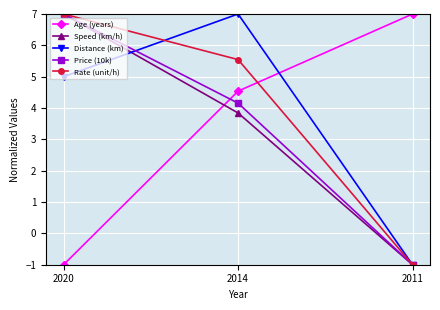

What is the approximate value of Distance (km) at 2020?

5.0